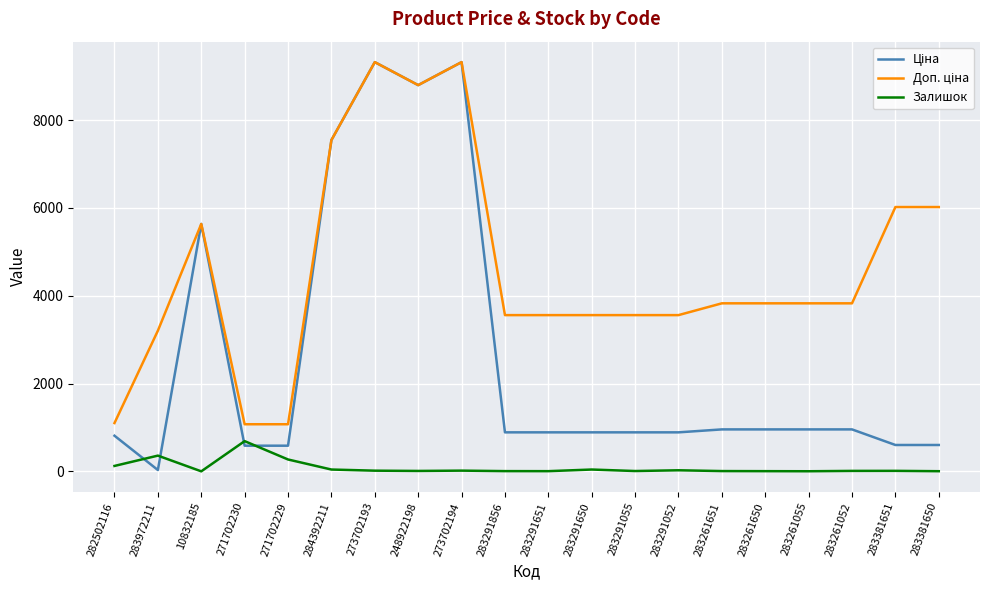

Is it true that Залишок equals 4.0 at 283261055?

True